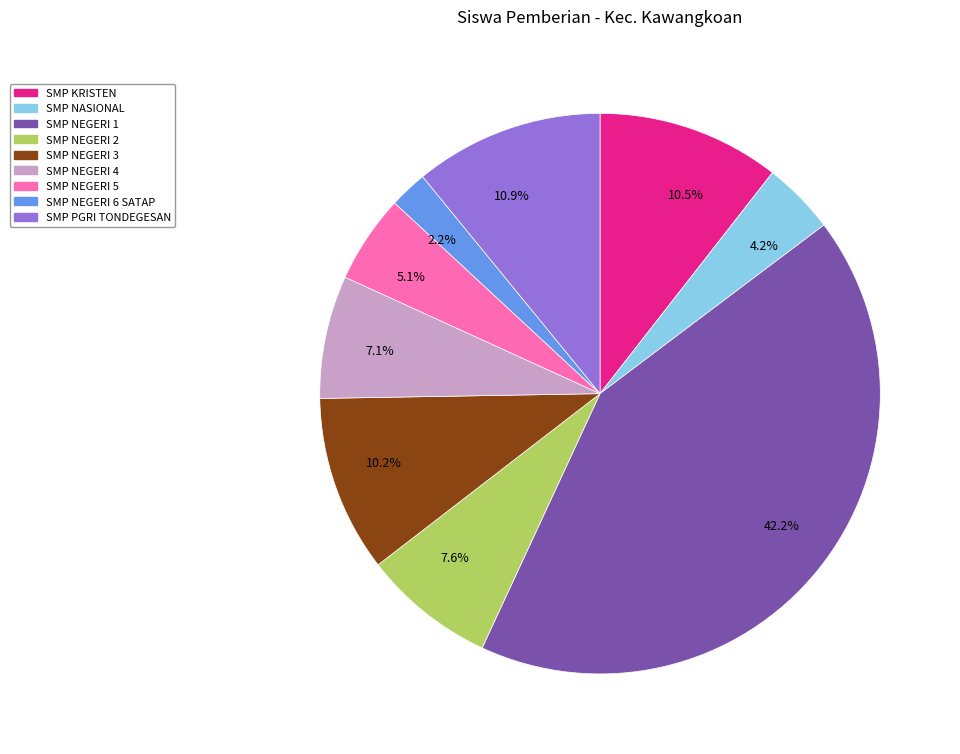

Is there a majority slice in this chart?

No